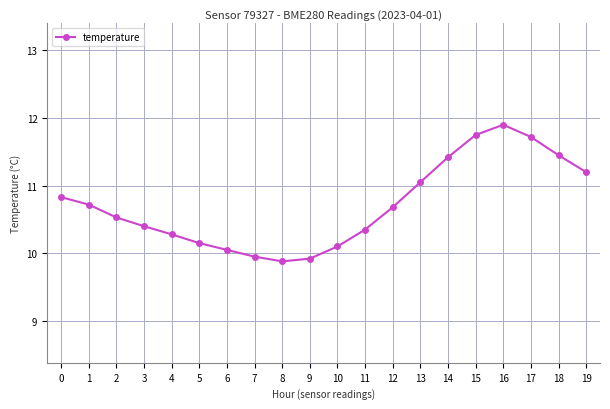

Which label corresponds to the largest value in the chart?

16